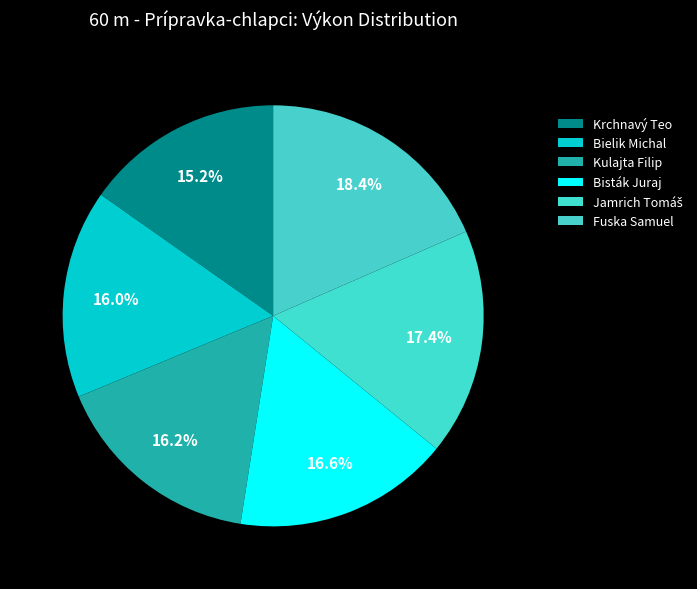

Is it true that Kulajta Filip is 22% of the pie?

False